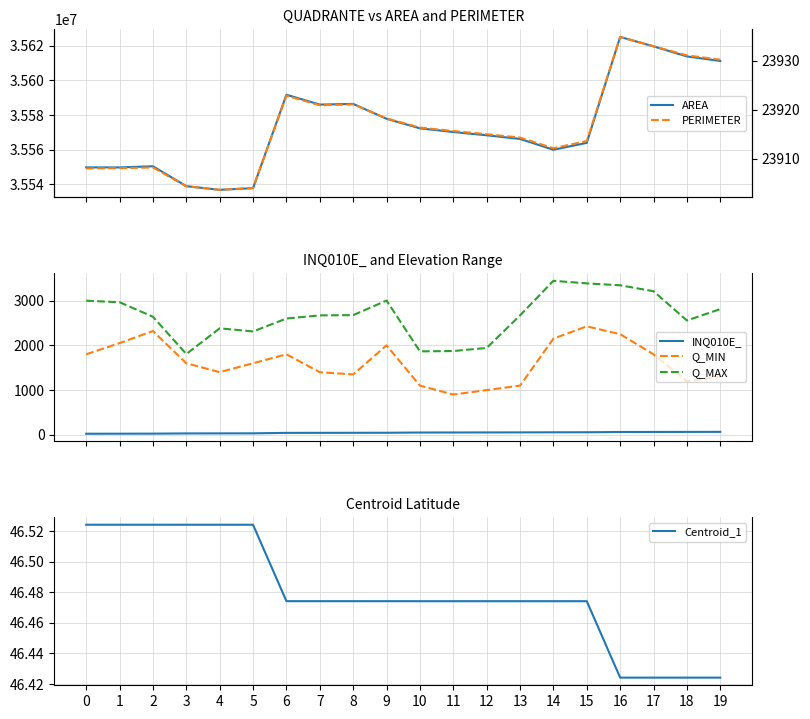

At which category is the sum across all series the highest?

16